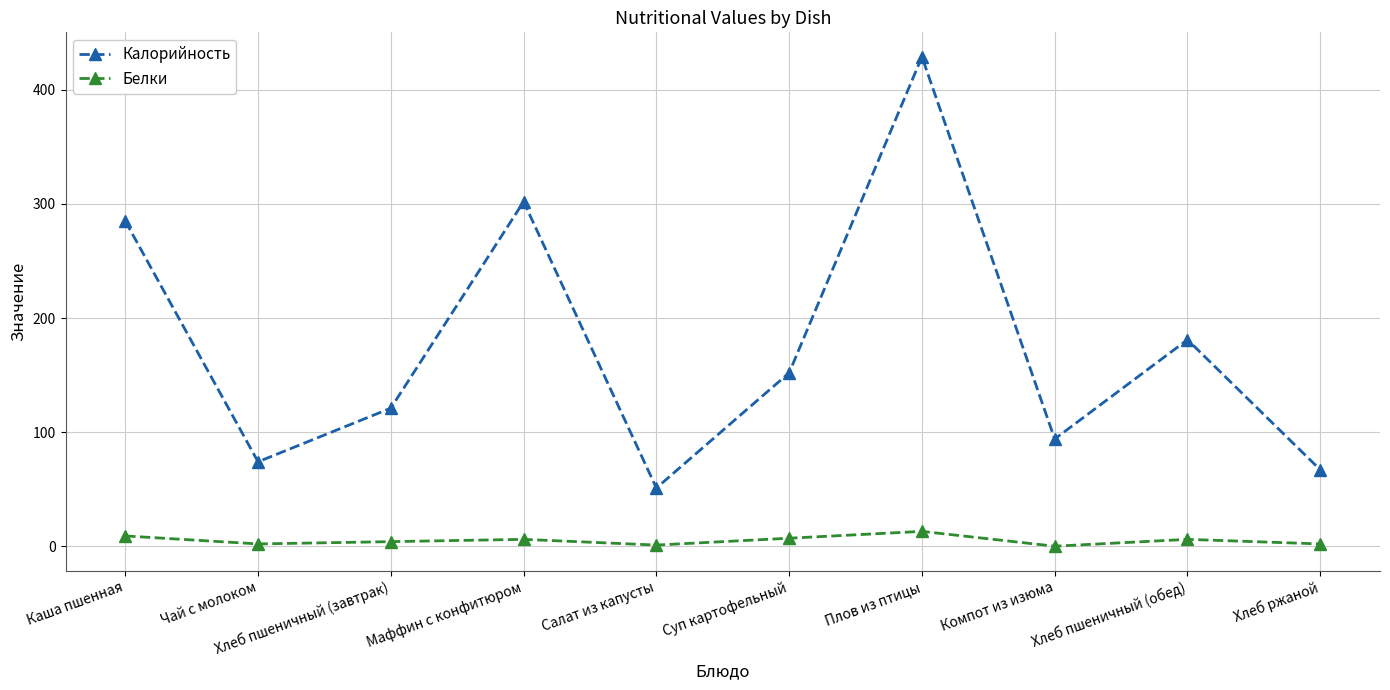

What are all the series names shown in the legend?

Калорийность, Белки